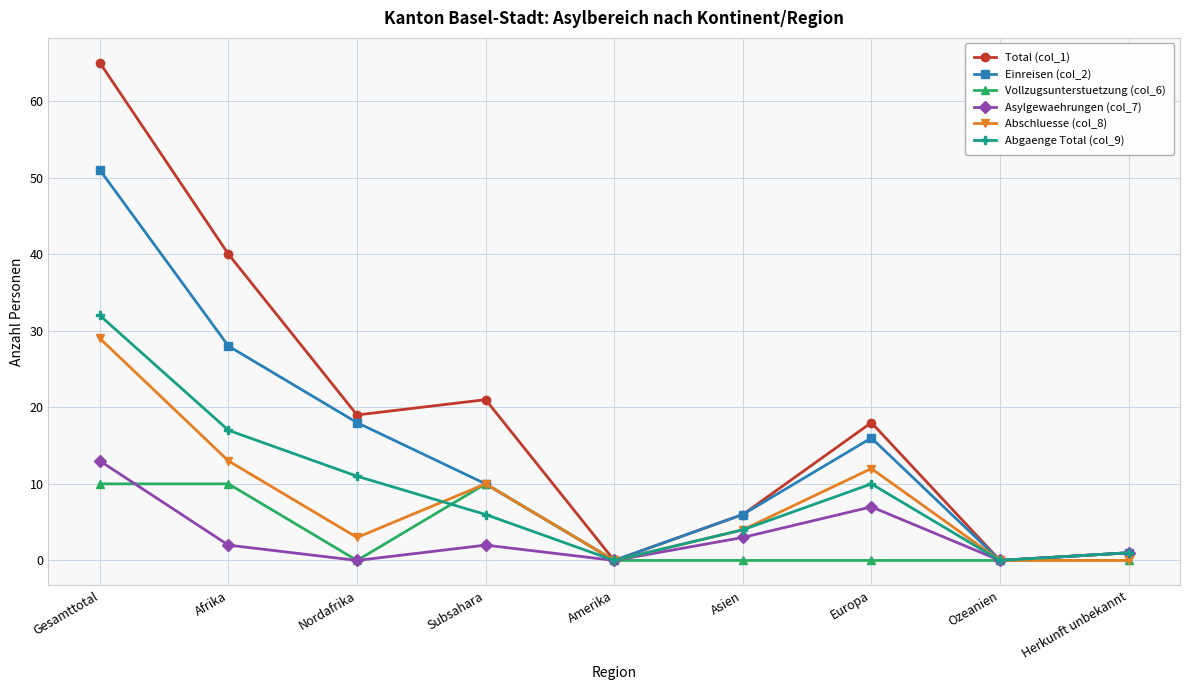

What is the maximum value shown in the chart?

65